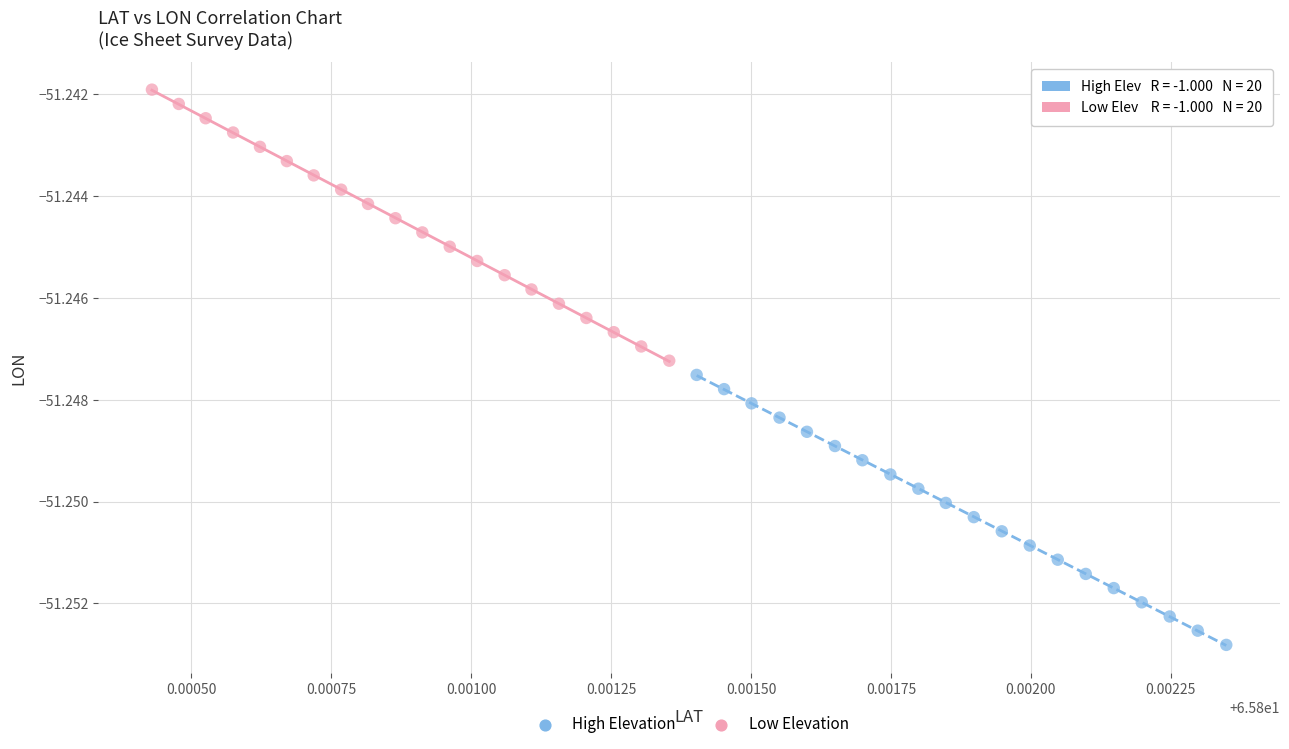

Which series contains the highest Y value?

Low Elevation